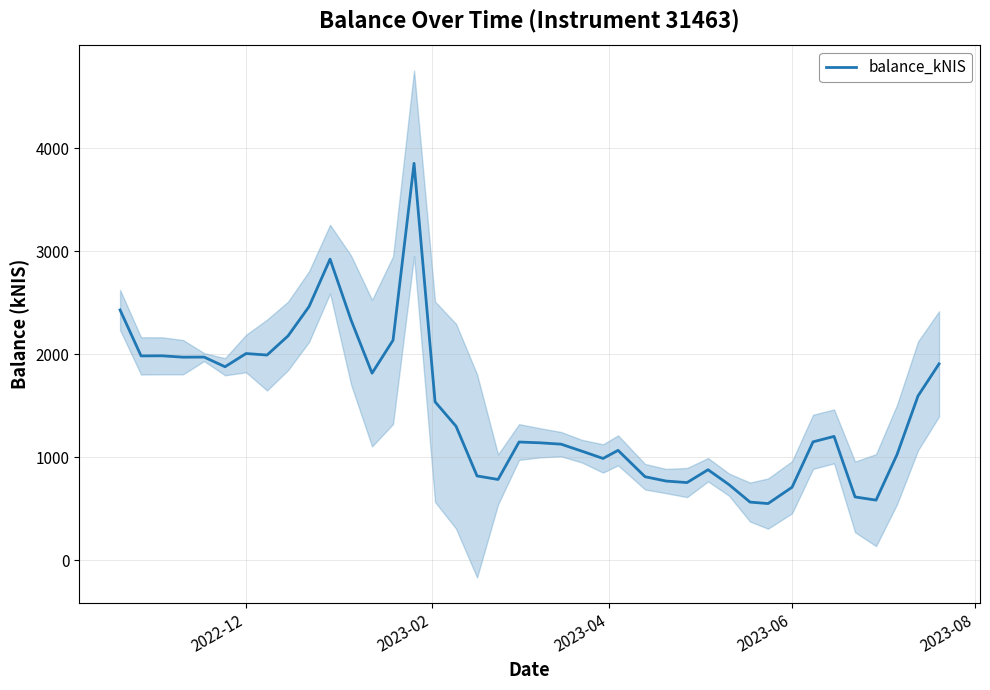

What is the lowest value of the balance_kNIS series?

551.4